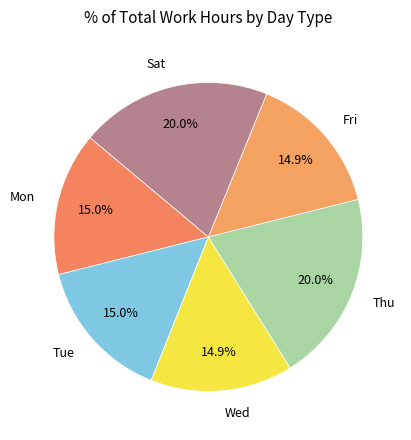

Count the number of slices in the pie.

6